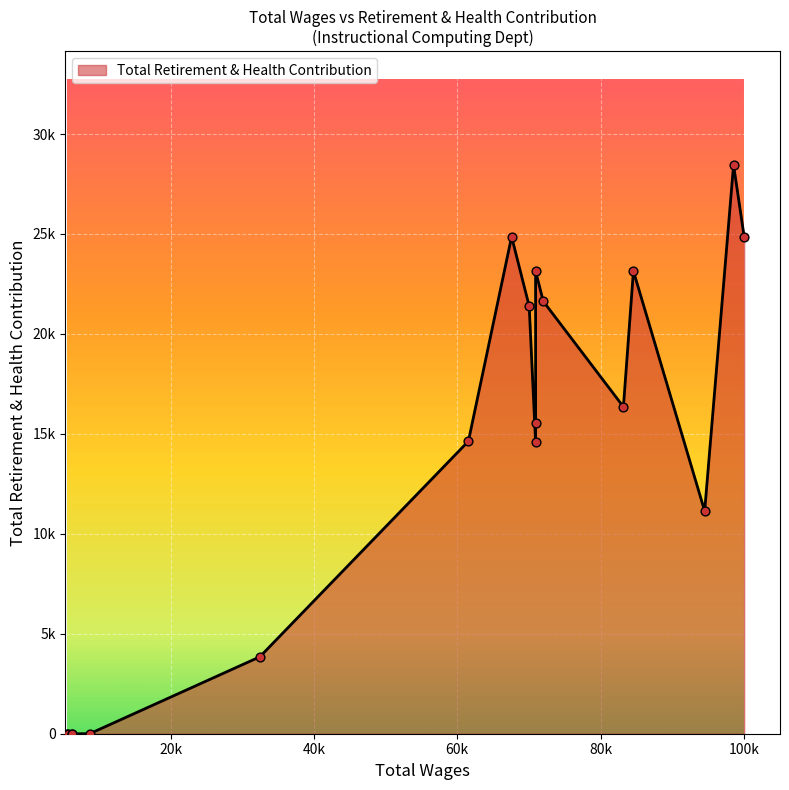

What is the change in value from 100034.0 to 5660.0?

-24861